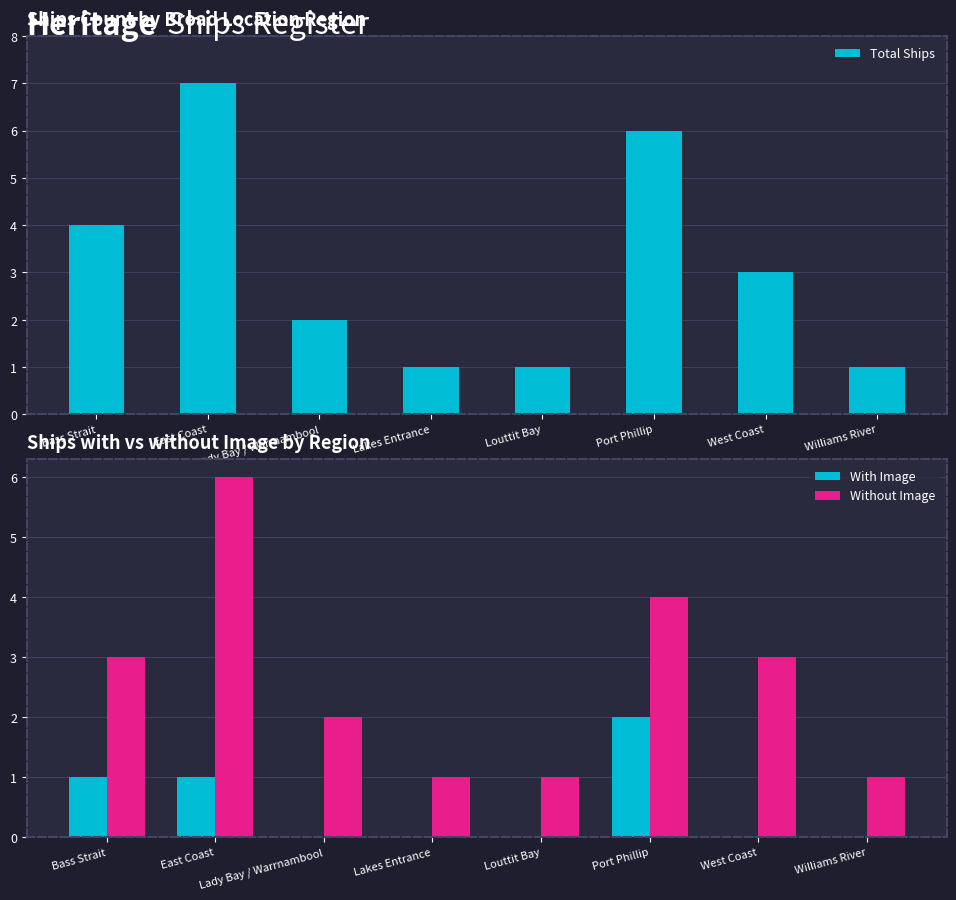

Is the value of With Image at Williams River greater than the value of Without Image at Lakes Entrance?

No